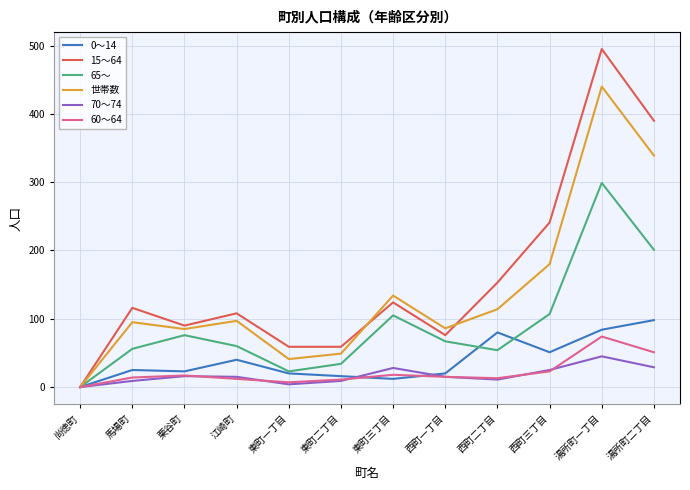

Which category has the lowest value in the 0～14 series?

尚徳町